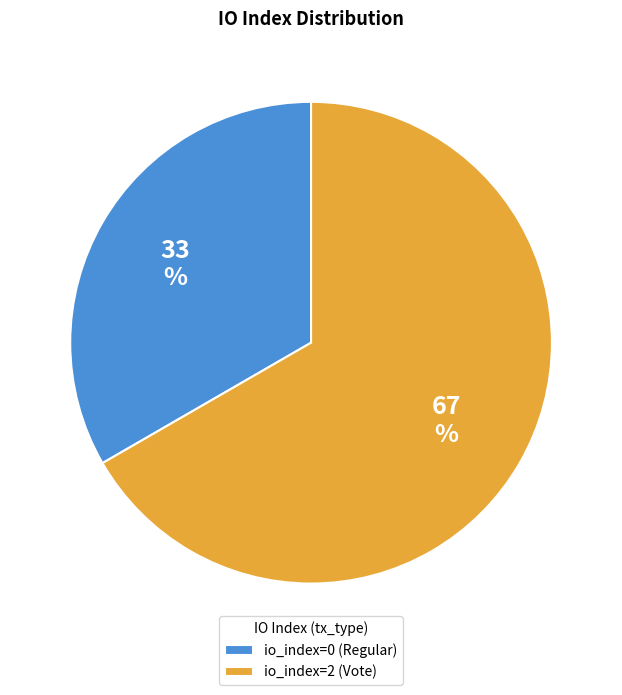

How many segments does this pie chart have?

2